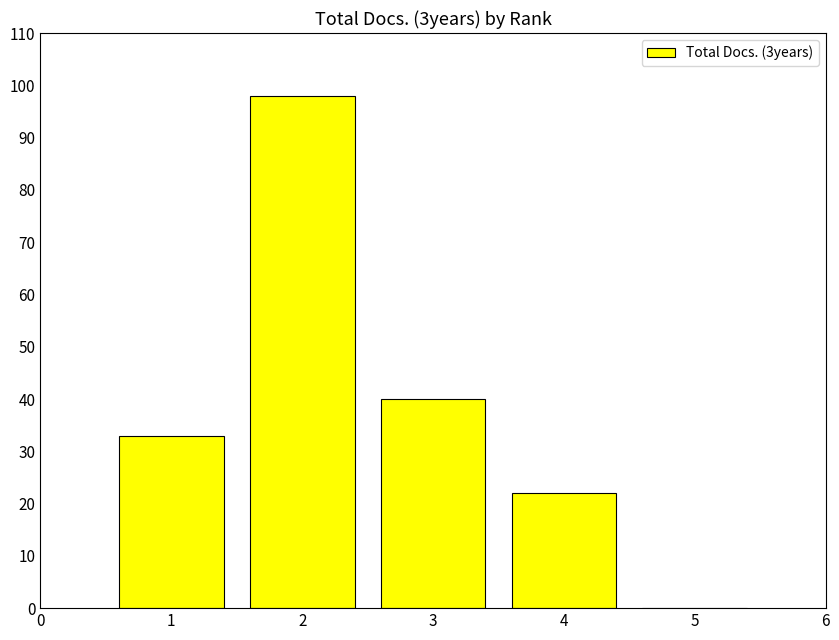

What is the maximum value shown in the chart?

98